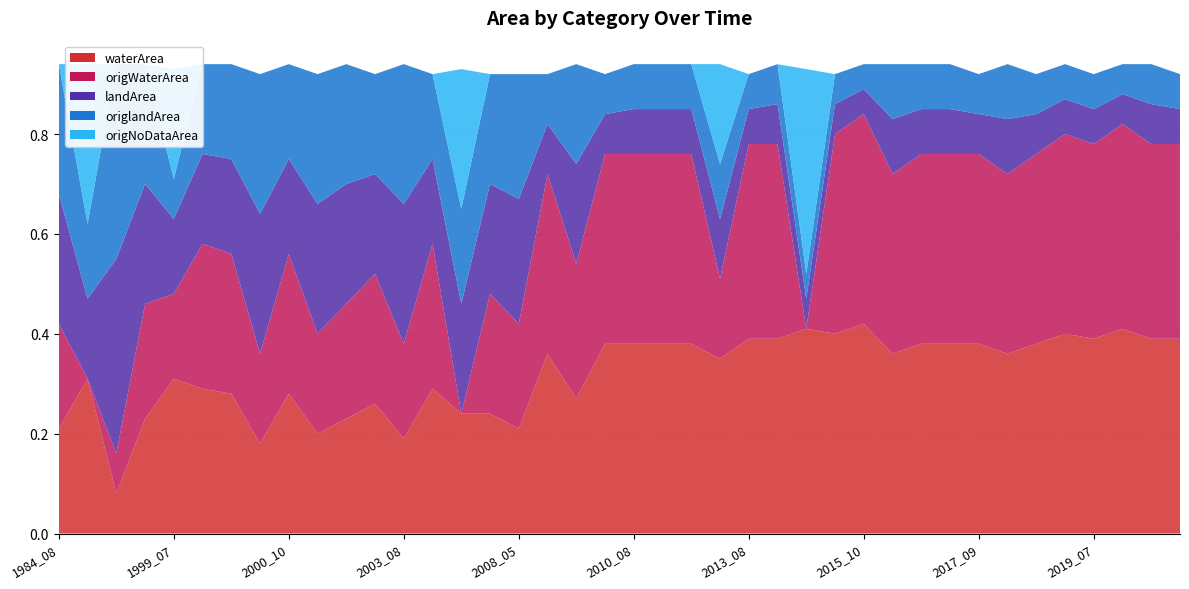

Reading right to left, transcribe all the data shown in this chart.

waterArea: 2020_05=0.4	2019_09=0.4	2019_08=0.4	2019_07=0.4	2019_04=0.4	2018_06=0.4	2017_10=0.4	2017_09=0.4	2017_07=0.4	2016_08=0.4	2016_07=0.4	2015_10=0.4	2015_09=0.4	2014_09=0.4	2014_07=0.4	2013_08=0.4	2013_06=0.3	2011_09=0.4	2010_09=0.4	2010_08=0.4	2010_05=0.4	2009_08=0.3	2008_07=0.4	2008_05=0.2	2006_08=0.2	2005_11=0.2	2004_07=0.3	2003_08=0.2	2002_08=0.3	2002_07=0.2	2001_06=0.2	2000_10=0.3	2000_08=0.2	2000_07=0.3	1999_09=0.3	1999_07=0.3	1996_08=0.2	1995_09=0.1	1990_07=0.3	1984_08=0.2
origWaterArea: 2020_05=0.4	2019_09=0.4	2019_08=0.4	2019_07=0.4	2019_04=0.4	2018_06=0.4	2017_10=0.4	2017_09=0.4	2017_07=0.4	2016_08=0.4	2016_07=0.4	2015_10=0.4	2015_09=0.4	2014_09=0.0	2014_07=0.4	2013_08=0.4	2013_06=0.2	2011_09=0.4	2010_09=0.4	2010_08=0.4	2010_05=0.4	2009_08=0.3	2008_07=0.4	2008_05=0.2	2006_08=0.2	2005_11=0.0	2004_07=0.3	2003_08=0.2	2002_08=0.3	2002_07=0.2	2001_06=0.2	2000_10=0.3	2000_08=0.2	2000_07=0.3	1999_09=0.3	1999_07=0.2	1996_08=0.2	1995_09=0.1	1990_07=0.0	1984_08=0.2
landArea: 2020_05=0.1	2019_09=0.1	2019_08=0.1	2019_07=0.1	2019_04=0.1	2018_06=0.1	2017_10=0.1	2017_09=0.1	2017_07=0.1	2016_08=0.1	2016_07=0.1	2015_10=0.1	2015_09=0.1	2014_09=0.1	2014_07=0.1	2013_08=0.1	2013_06=0.1	2011_09=0.1	2010_09=0.1	2010_08=0.1	2010_05=0.1	2009_08=0.2	2008_07=0.1	2008_05=0.2	2006_08=0.2	2005_11=0.2	2004_07=0.2	2003_08=0.3	2002_08=0.2	2002_07=0.2	2001_06=0.3	2000_10=0.2	2000_08=0.3	2000_07=0.2	1999_09=0.2	1999_07=0.1	1996_08=0.2	1995_09=0.4	1990_07=0.2	1984_08=0.3
origlandArea: 2020_05=0.1	2019_09=0.1	2019_08=0.1	2019_07=0.1	2019_04=0.1	2018_06=0.1	2017_10=0.1	2017_09=0.1	2017_07=0.1	2016_08=0.1	2016_07=0.1	2015_10=0.1	2015_09=0.1	2014_09=0.1	2014_07=0.1	2013_08=0.1	2013_06=0.1	2011_09=0.1	2010_09=0.1	2010_08=0.1	2010_05=0.1	2009_08=0.2	2008_07=0.1	2008_05=0.2	2006_08=0.2	2005_11=0.2	2004_07=0.2	2003_08=0.3	2002_08=0.2	2002_07=0.2	2001_06=0.3	2000_10=0.2	2000_08=0.3	2000_07=0.2	1999_09=0.2	1999_07=0.1	1996_08=0.2	1995_09=0.4	1990_07=0.1	1984_08=0.3
origNoDataArea: 2020_05=0.0	2019_09=0.0	2019_08=0.0	2019_07=0.0	2019_04=0.0	2018_06=0.0	2017_10=0.0	2017_09=0.0	2017_07=0.0	2016_08=0.0	2016_07=0.0	2015_10=0.0	2015_09=0.0	2014_09=0.4	2014_07=0.0	2013_08=0.0	2013_06=0.2	2011_09=0.0	2010_09=0.0	2010_08=0.0	2010_05=0.0	2009_08=0.0	2008_07=0.0	2008_05=0.0	2006_08=0.0	2005_11=0.3	2004_07=0.0	2003_08=0.0	2002_08=0.0	2002_07=0.0	2001_06=0.0	2000_10=0.0	2000_08=0.0	2000_07=0.0	1999_09=0.0	1999_07=0.2	1996_08=0.0	1995_09=0.0	1990_07=0.3	1984_08=0.0